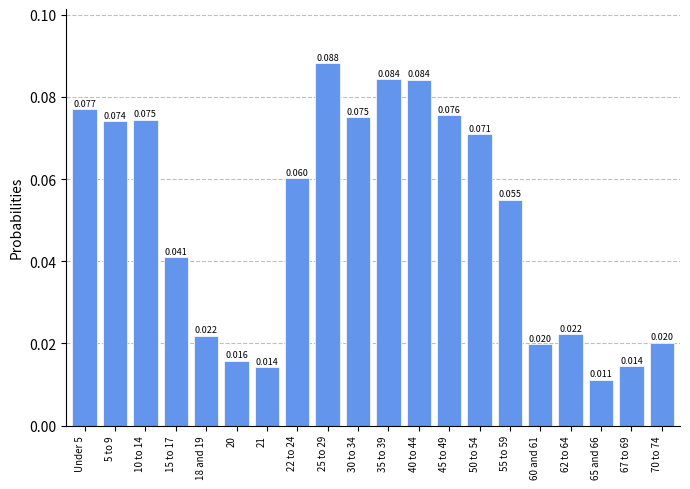

How many categories are shown in the chart?

20